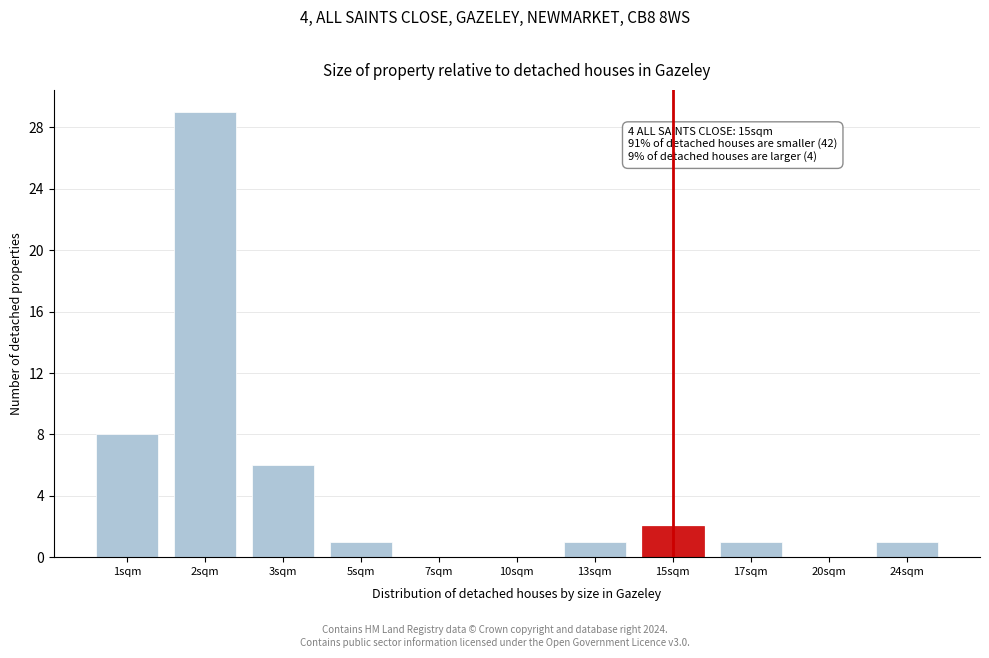

Reading left to right, transcribe all the data shown in this chart.

1sqm=8	2sqm=29	3sqm=6	5sqm=1	7sqm=0	10sqm=0	13sqm=1	15sqm=2	17sqm=1	20sqm=0	24sqm=1